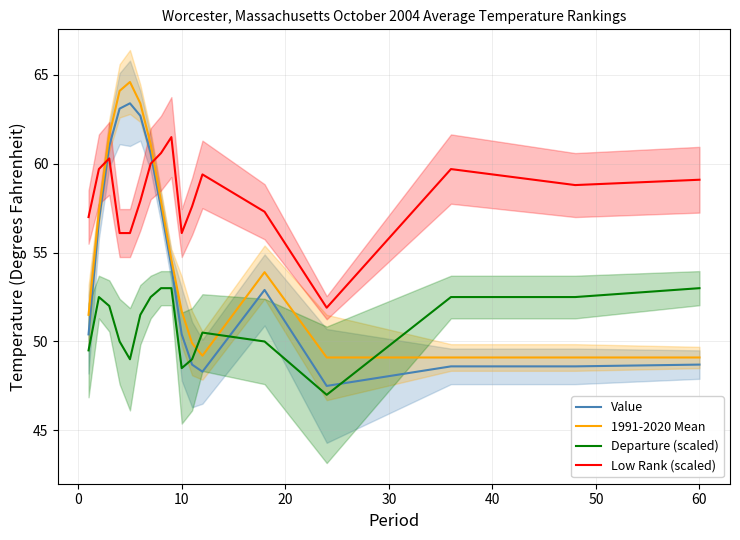

After their last crossing, which series has the higher values: Value or Departure (scaled)?

Departure (scaled)